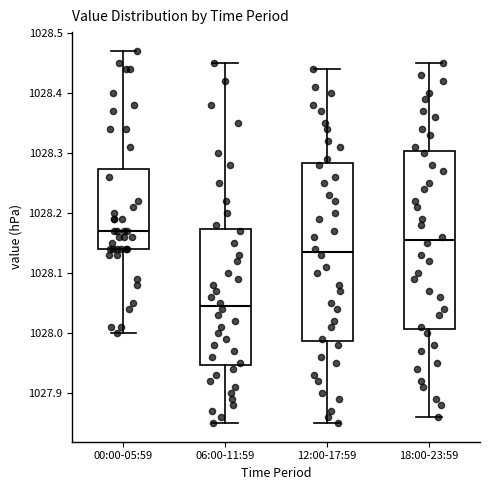

Reading left to right, read every box against the y-axis: the position of its median line, the range the box covers, and the ends of its whiskers. The values are not printed on the chart, so give them approximately, as read against the axis.

00:00-05:59: median 1028.17, box 1028.14 to 1028.27, whiskers 1028.00 to 1028.47
06:00-11:59: median 1028.05, box 1027.95 to 1028.17, whiskers 1027.85 to 1028.45
12:00-17:59: median 1028.14, box 1027.99 to 1028.28, whiskers 1027.85 to 1028.44
18:00-23:59: median 1028.16, box 1028.01 to 1028.30, whiskers 1027.86 to 1028.45